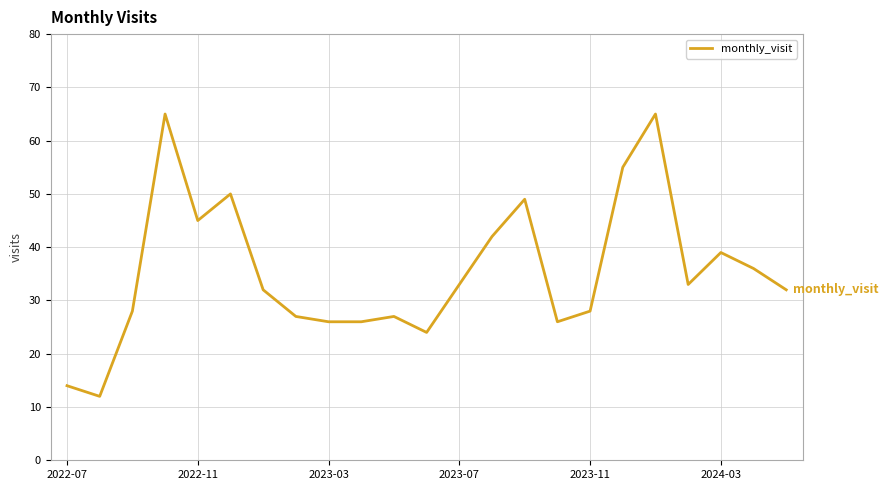

What is the difference between the maximum and minimum values?

53